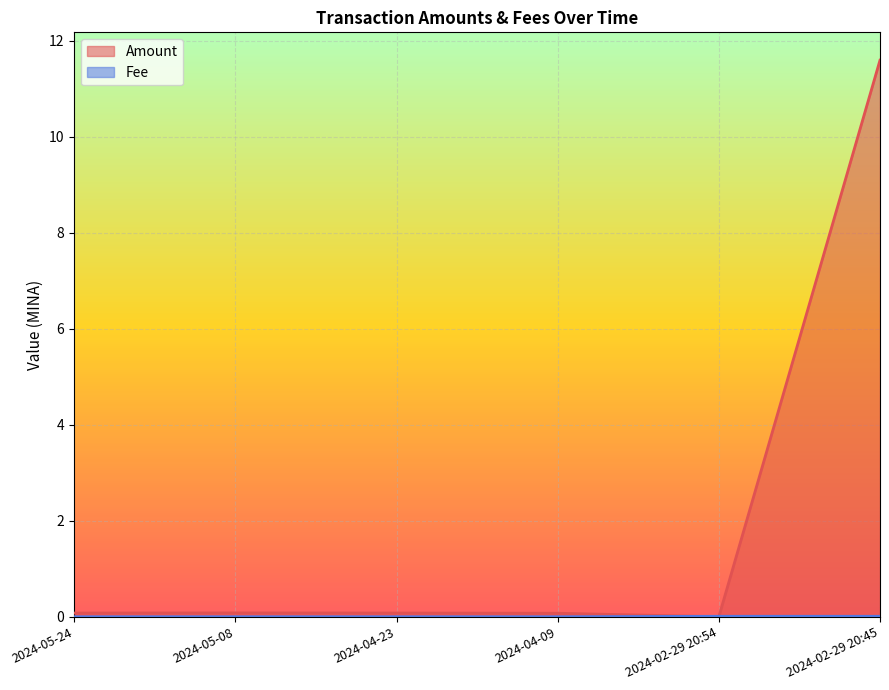

What is the difference between the maximum and second lowest values in the Amount series?

11.5